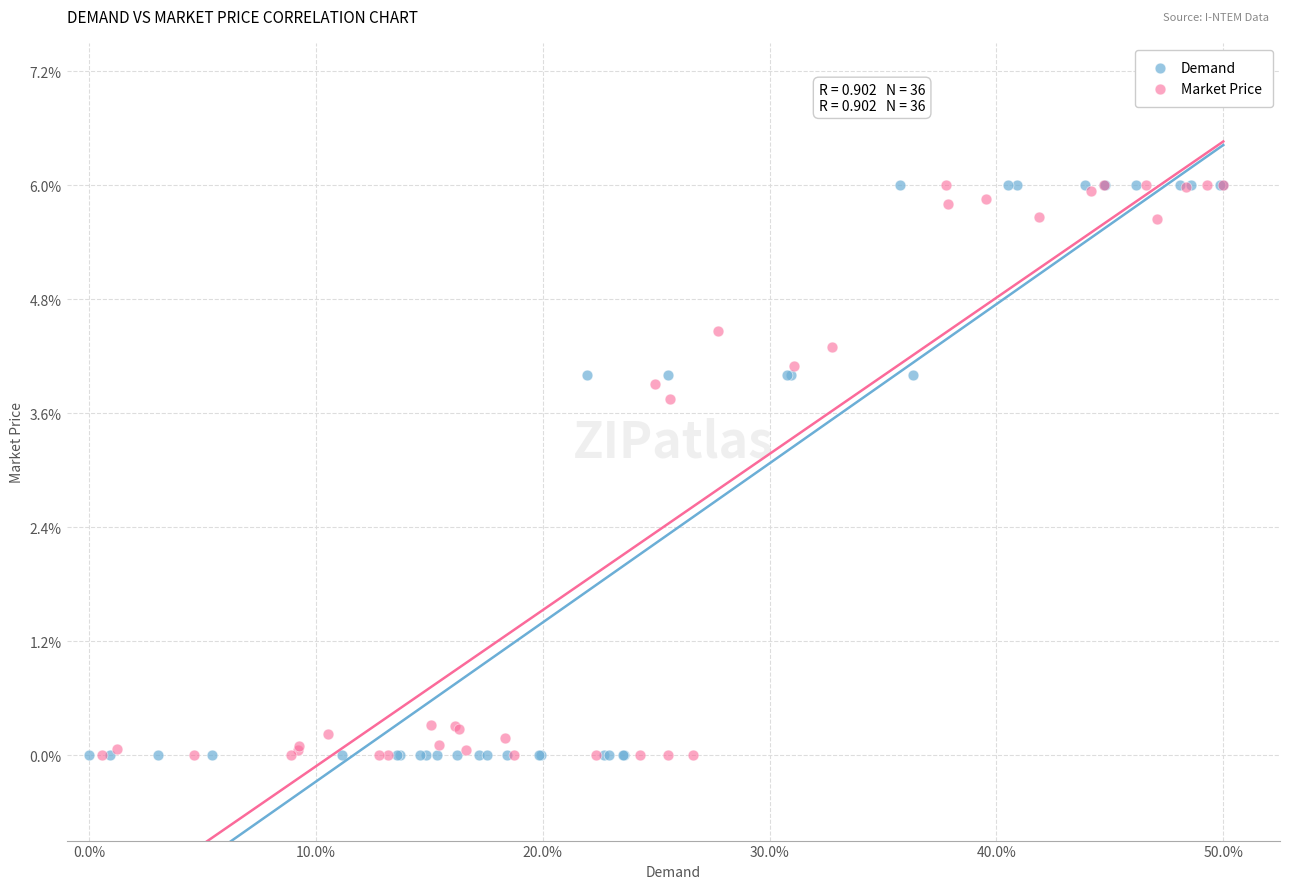

What are all the series names shown in the legend?

Demand, Market Price